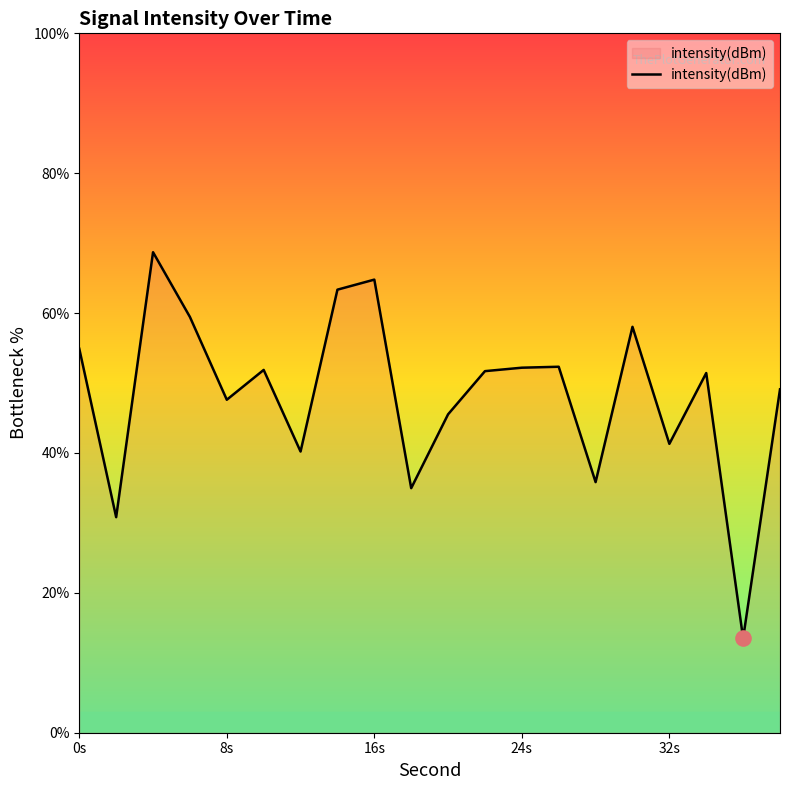

What is the smallest value displayed?

13.5